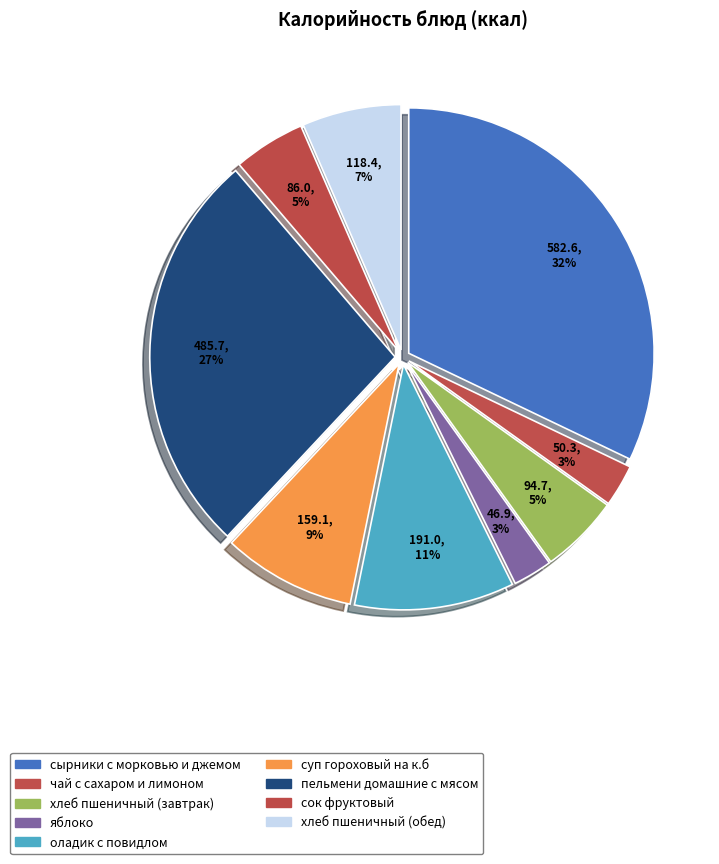

How many segments does this pie chart have?

9